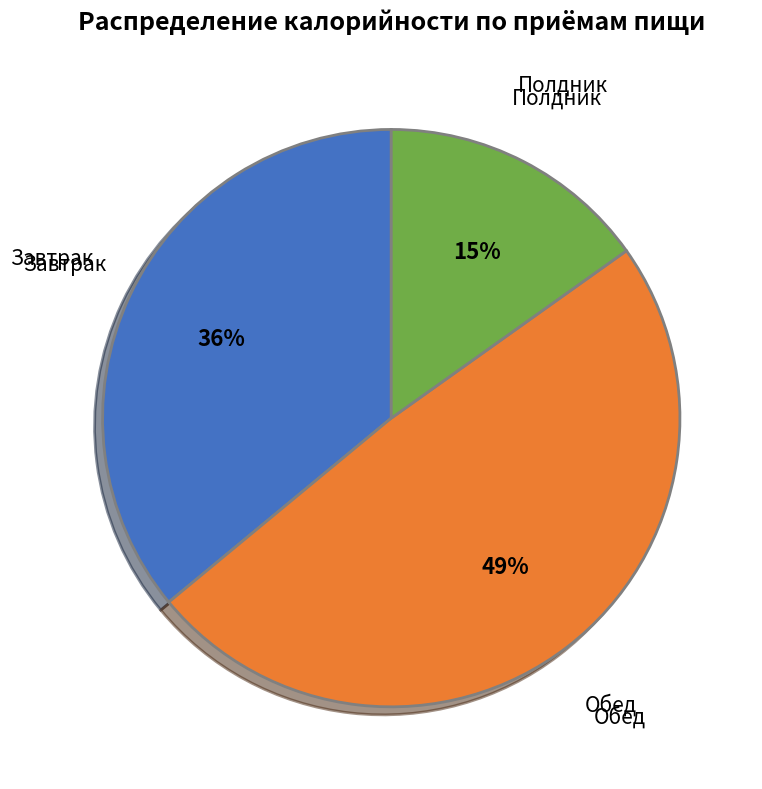

Which category has the smallest portion of the pie?

Полдник